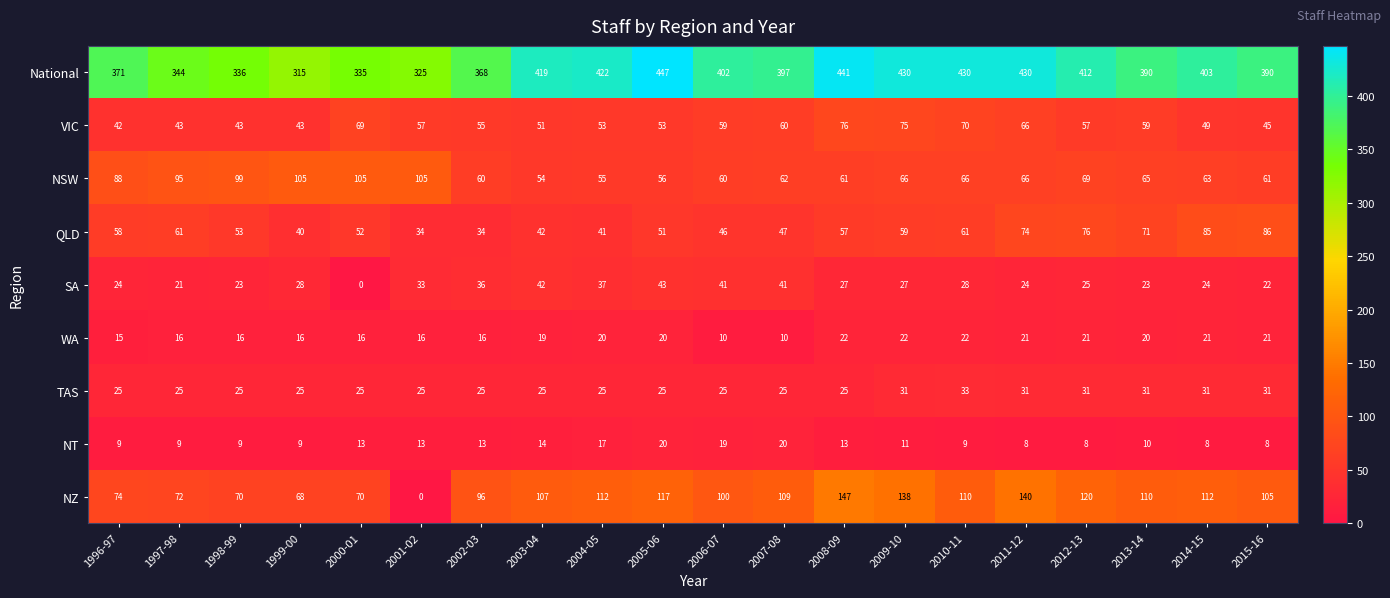

Which series has the largest total across all categories?

National